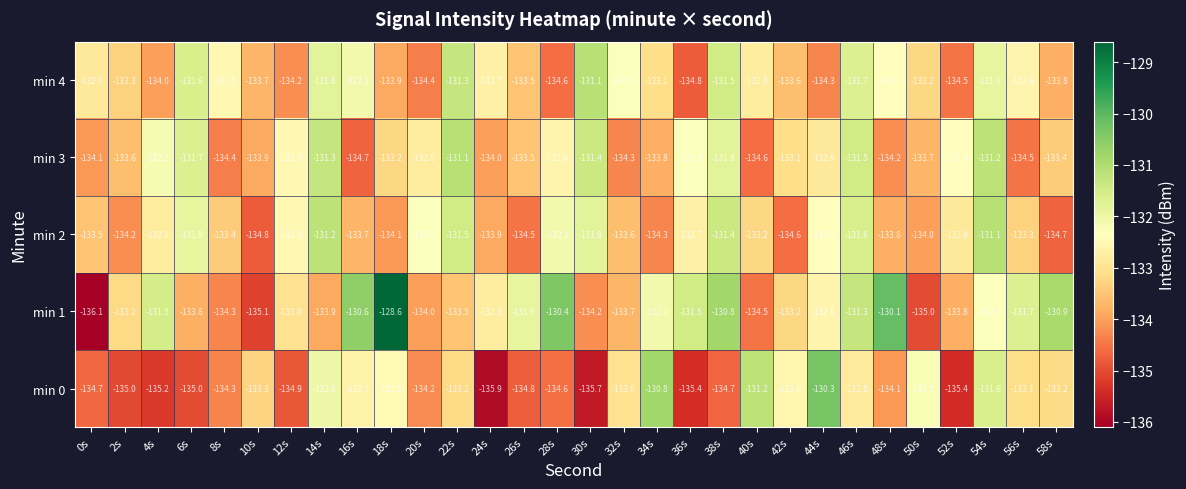

Where does the min 4 series first go above -132?

6s